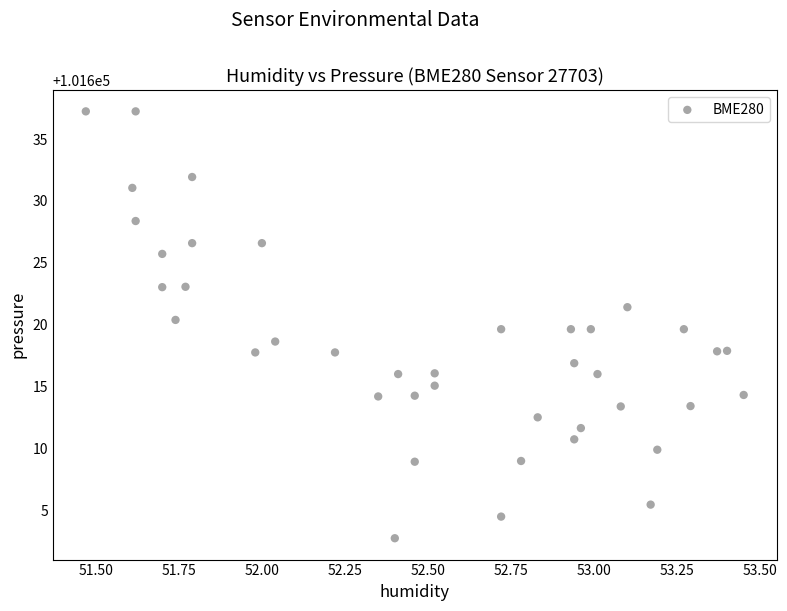

What is the range of X values (max minus min)?

2.0